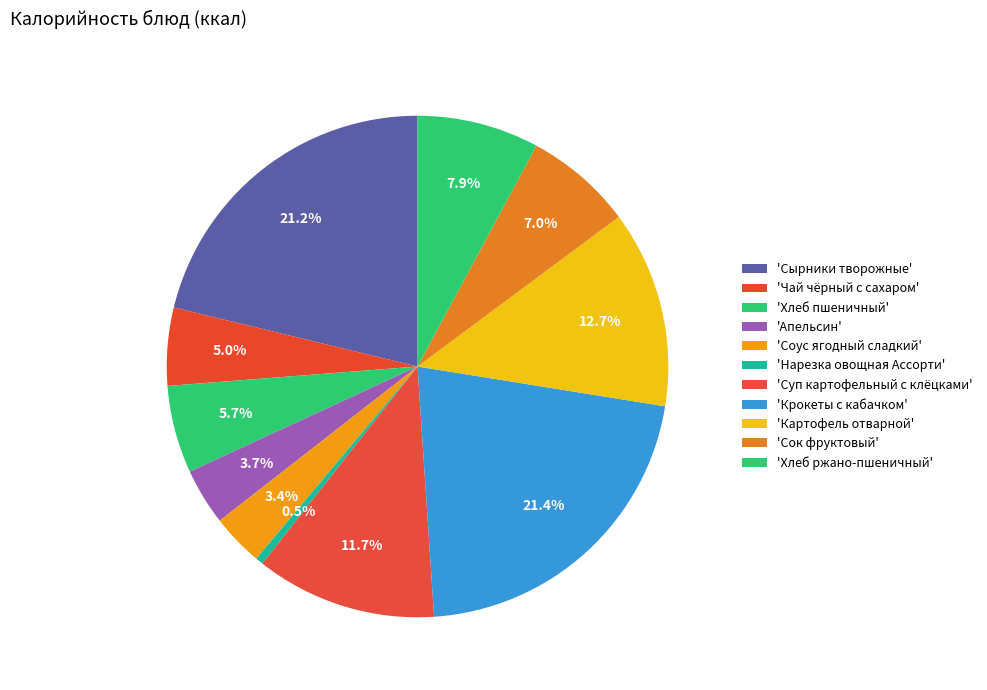

Count the number of slices in the pie.

11